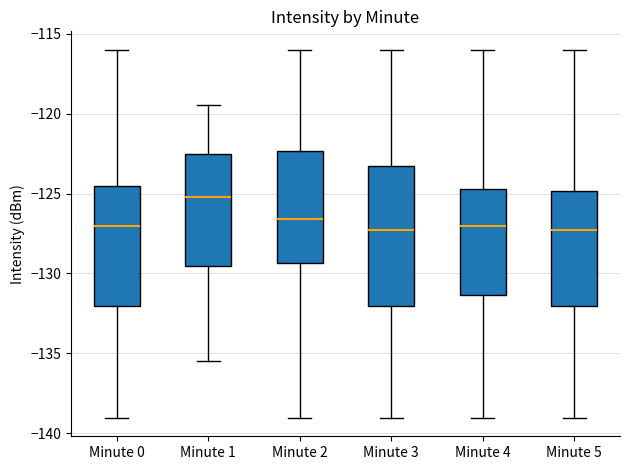

Reading left to right, transcribe this box plot: for each box, give where its median line is, the range the box spans, and where its two whiskers end, as read against the y-axis. The values are not printed on the chart, so give them approximately, as read against the axis.

Minute 0: median -127.0, box -132.0 to -124.5, whiskers -139.0 to -116.0
Minute 1: median -125.0, box -129.5 to -122.5, whiskers -135.5 to -119.5
Minute 2: median -126.5, box -129.5 to -122.5, whiskers -139.0 to -116.0
Minute 3: median -127.5, box -132.0 to -123.5, whiskers -139.0 to -116.0
Minute 4: median -127.0, box -131.5 to -124.5, whiskers -139.0 to -116.0
Minute 5: median -127.5, box -132.0 to -125.0, whiskers -139.0 to -116.0